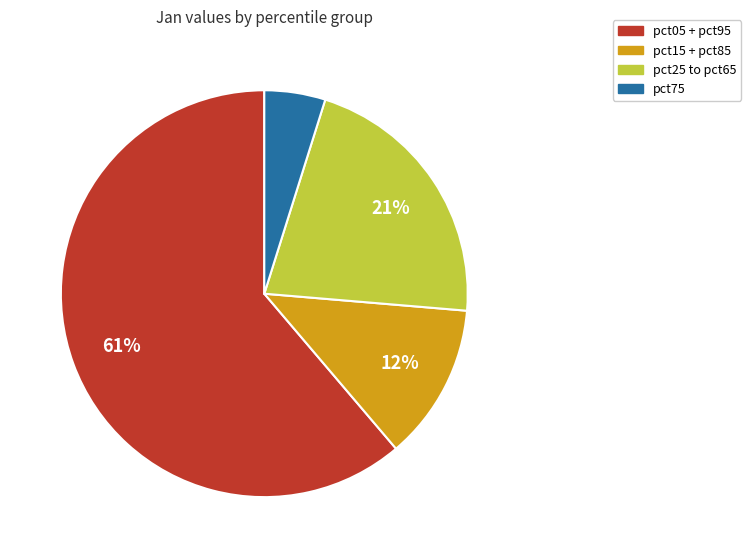

Is there a majority slice in this chart?

Yes